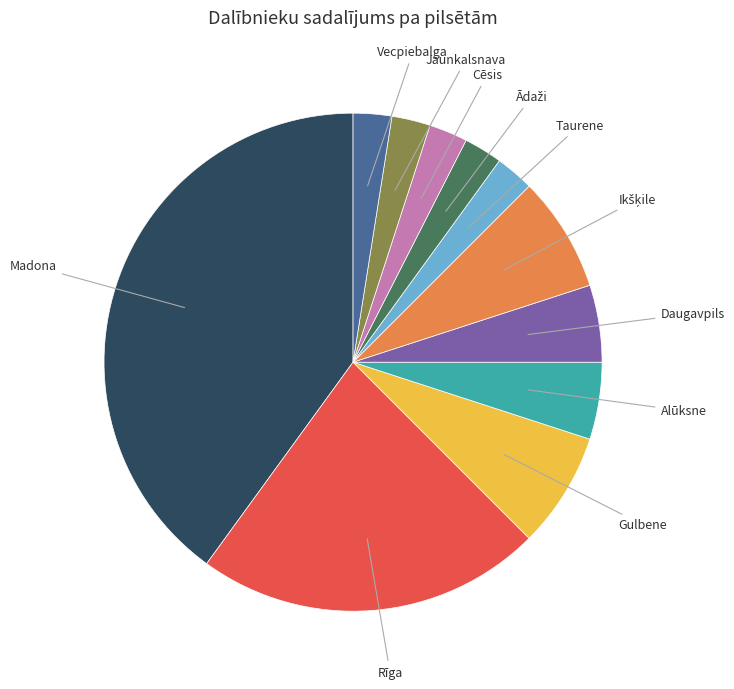

Is there a majority slice in this chart?

No